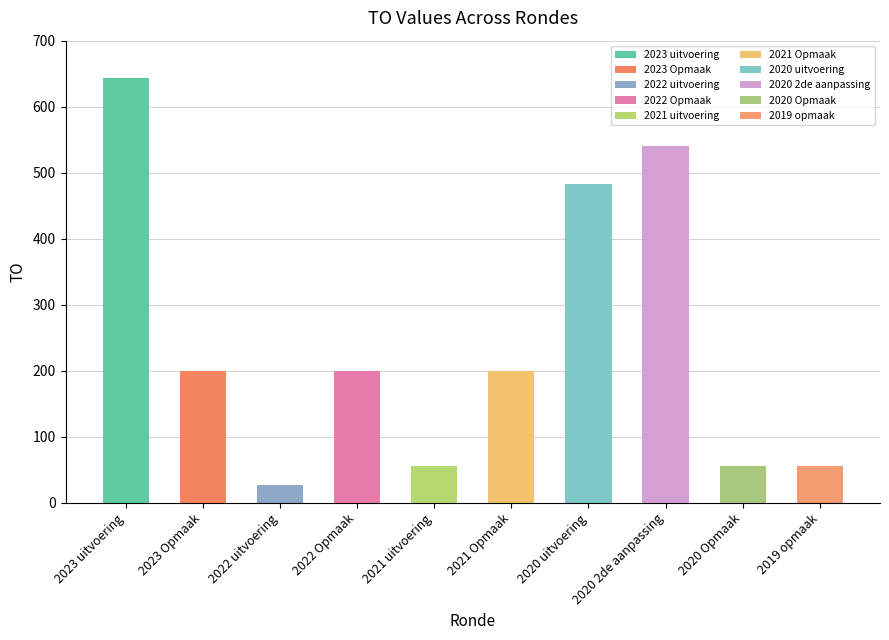

What is the difference between the values at 2020 2de aanpassing and 2021 uitvoering?

484